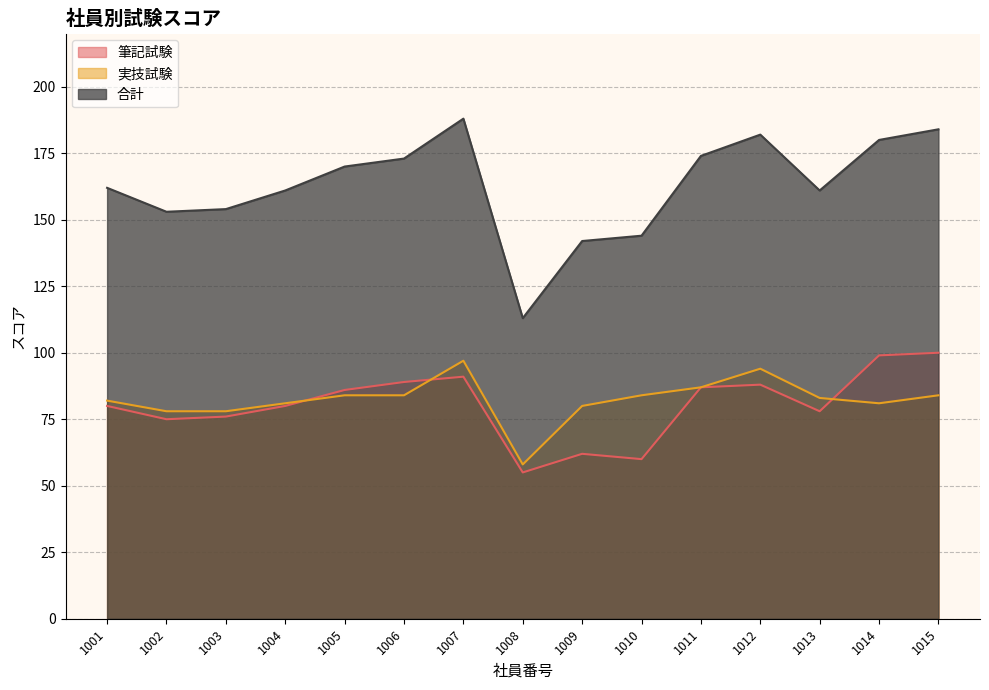

Reading right to left, transcribe all the data shown in this chart.

筆記試験: 1015=100	1014=99	1013=78	1012=88	1011=87	1010=60	1009=62	1008=55	1007=91	1006=89	1005=86	1004=80	1003=76	1002=75	1001=80
実技試験: 1015=84	1014=81	1013=83	1012=94	1011=87	1010=84	1009=80	1008=58	1007=97	1006=84	1005=84	1004=81	1003=78	1002=78	1001=82
合計: 1015=184	1014=180	1013=161	1012=182	1011=174	1010=144	1009=142	1008=113	1007=188	1006=173	1005=170	1004=161	1003=154	1002=153	1001=162